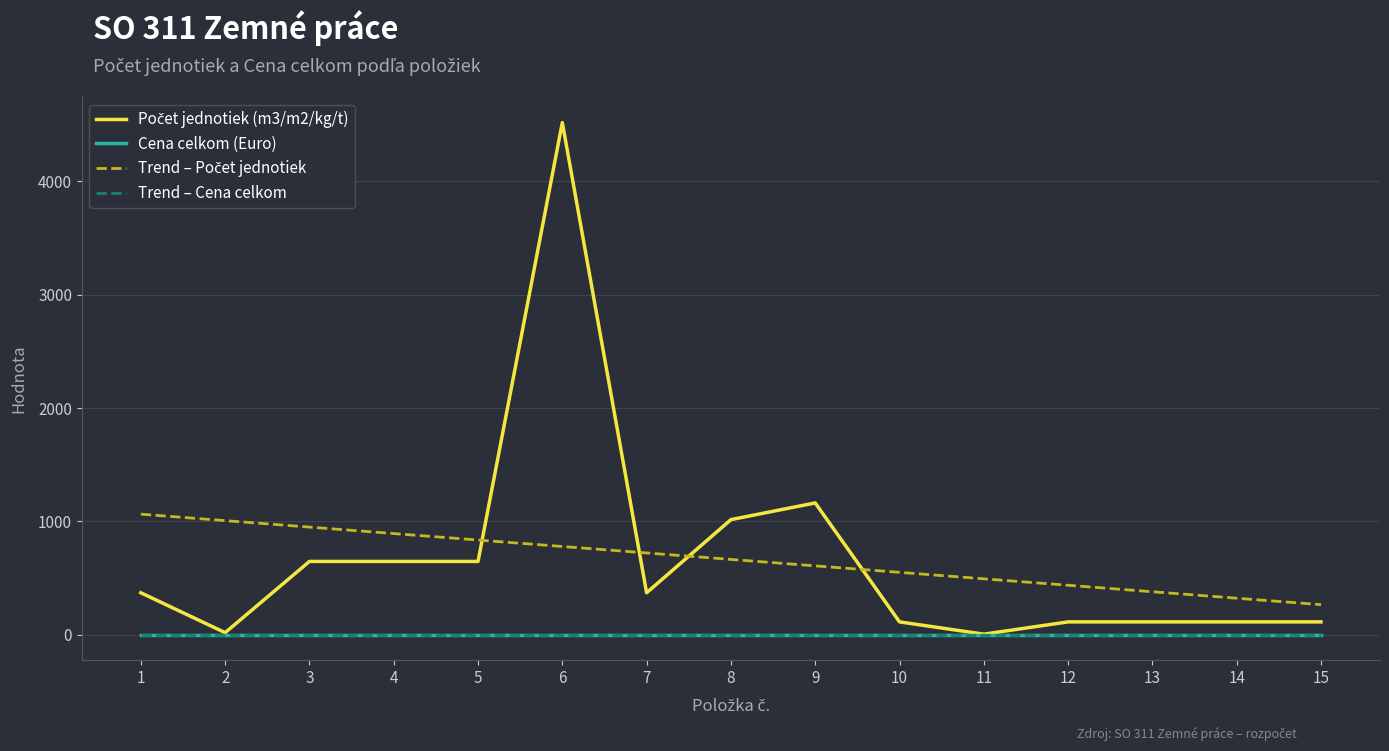

True or false: Trend – Počet jednotiek has more than 0 points higher than both neighbors.

False